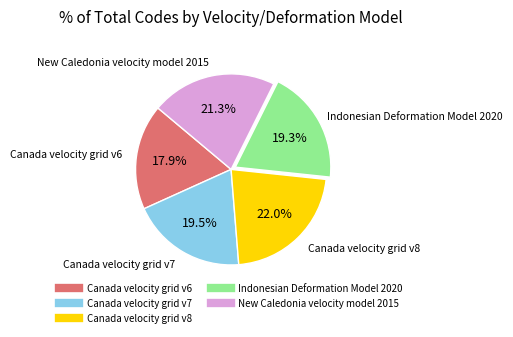

Between Canada velocity grid v7 and Canada velocity grid v8, which is larger?

Canada velocity grid v8